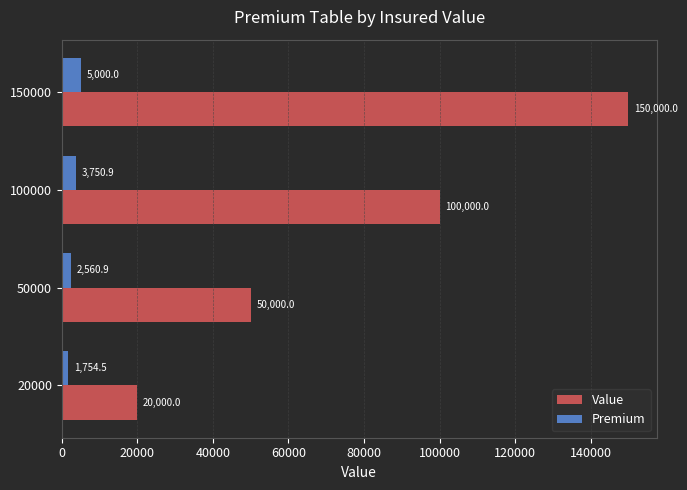

At which category is the sum across all series the highest?

150000